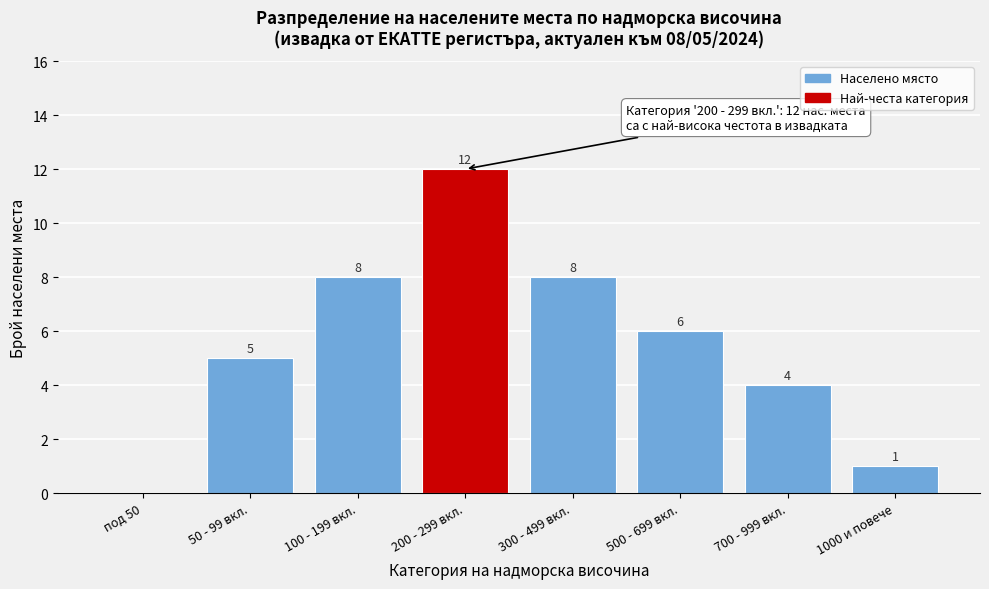

Reading left to right, transcribe all the data shown in this chart.

под 50=0	50 - 99 вкл.=5	100 - 199 вкл.=8	200 - 299 вкл.=12	300 - 499 вкл.=8	500 - 699 вкл.=6	700 - 999 вкл.=4	1000 и повече=1